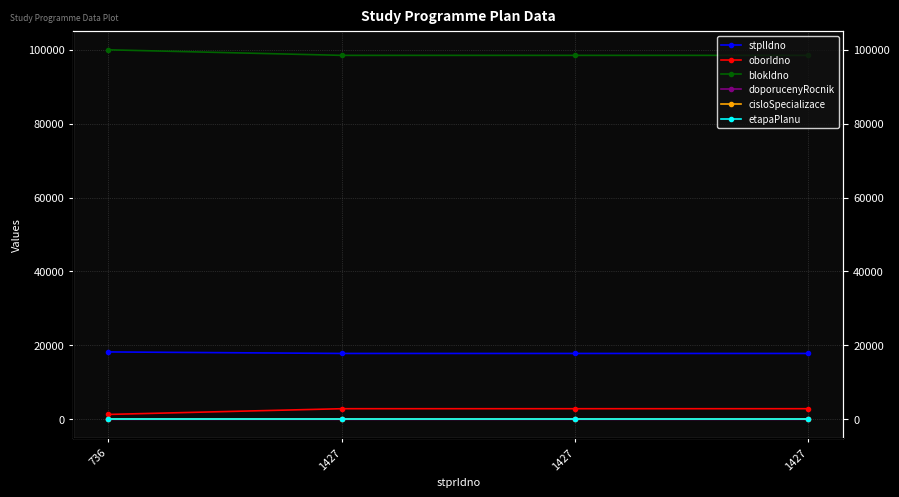

True or false: stplIdno and etapaPlanu intersect in this chart.

False